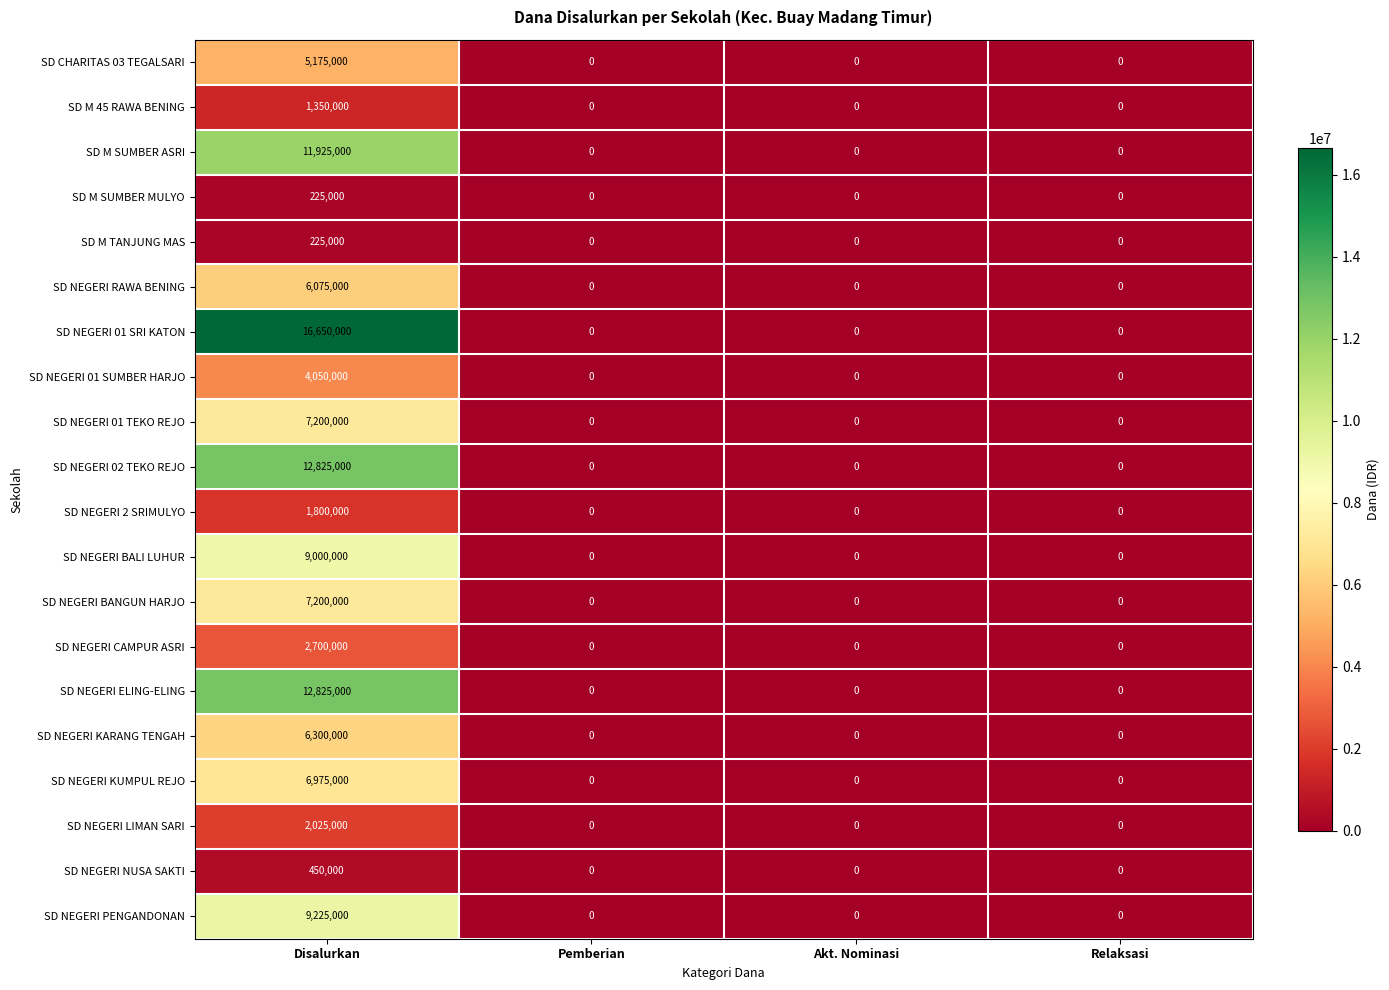

Which series has the largest total across all categories?

SD NEGERI 01 SRI KATON